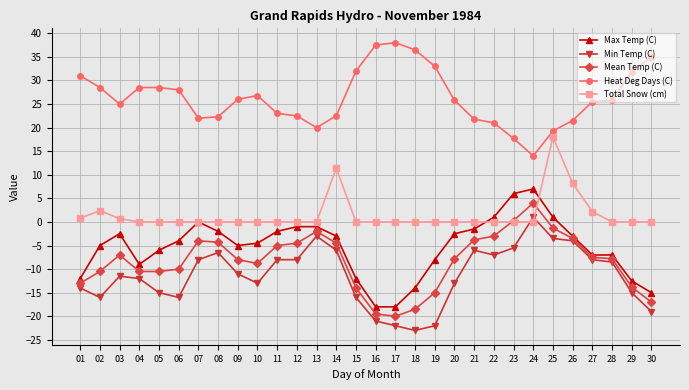

How many data points in Min Temp (C) are above -11?

14